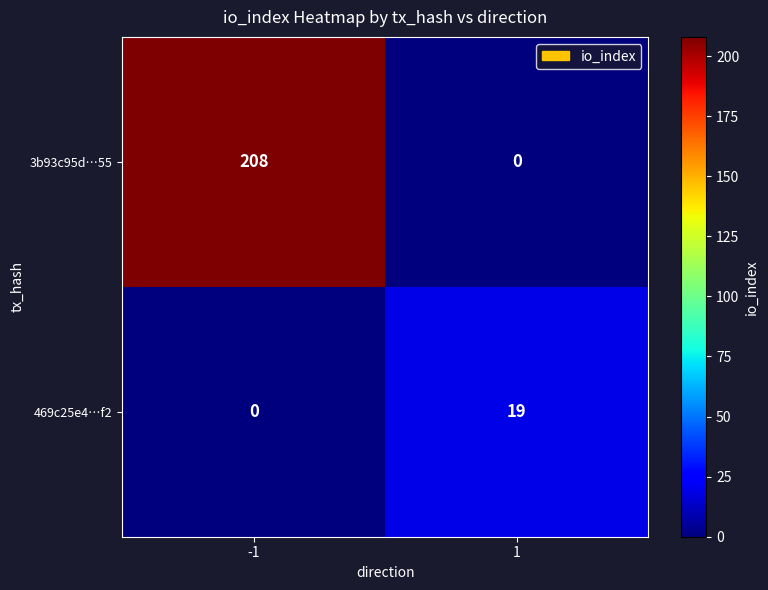

Rank the series at 1 from lowest to highest value.

3b93c95d…55, 469c25e4…f2